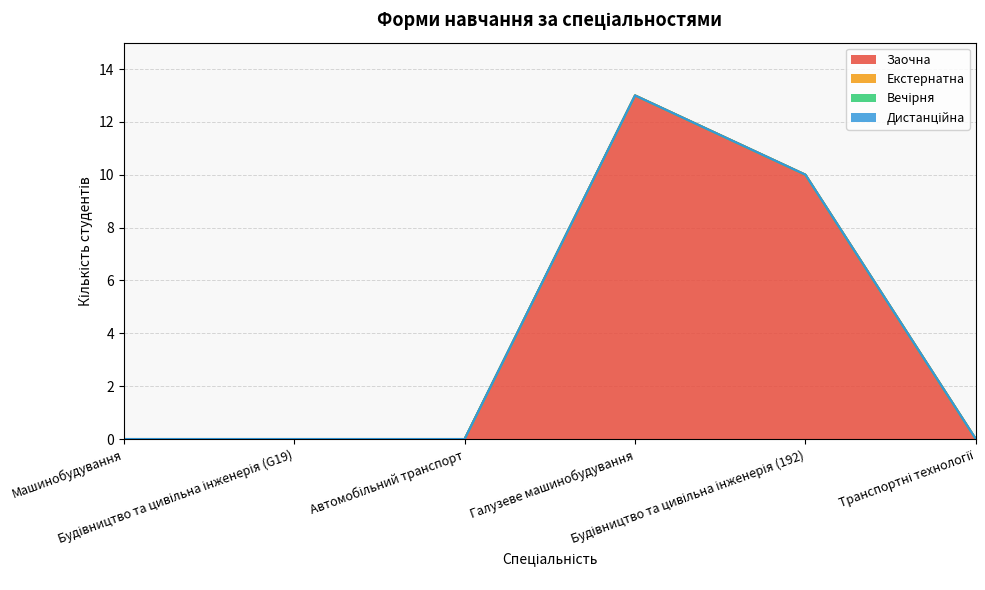

Reading left to right, what are all the values shown in this chart?

Заочна: Машинобудування=0	Будівництво та цивільна інженерія (G19)=0	Автомобільний транспорт=0	Галузеве машинобудування=13	Будівництво та цивільна інженерія (192)=10	Транспортні технології=0
Екстернатна: Машинобудування=0	Будівництво та цивільна інженерія (G19)=0	Автомобільний транспорт=0	Галузеве машинобудування=0	Будівництво та цивільна інженерія (192)=0	Транспортні технології=0
Вечірня: Машинобудування=0	Будівництво та цивільна інженерія (G19)=0	Автомобільний транспорт=0	Галузеве машинобудування=0	Будівництво та цивільна інженерія (192)=0	Транспортні технології=0
Дистанційна: Машинобудування=0	Будівництво та цивільна інженерія (G19)=0	Автомобільний транспорт=0	Галузеве машинобудування=0	Будівництво та цивільна інженерія (192)=0	Транспортні технології=0